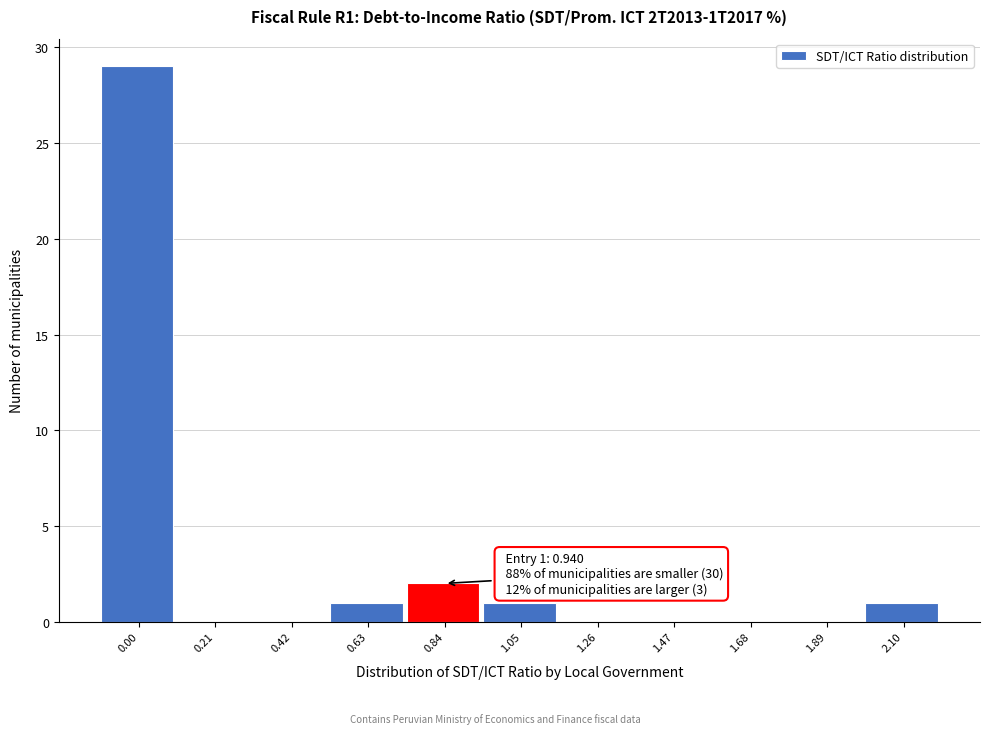

Reading right to left, transcribe all the data shown in this chart.

2.10=1	1.89=0	1.68=0	1.47=0	1.26=0	1.05=1	0.84=2	0.63=1	0.42=0	0.21=0	0.00=29